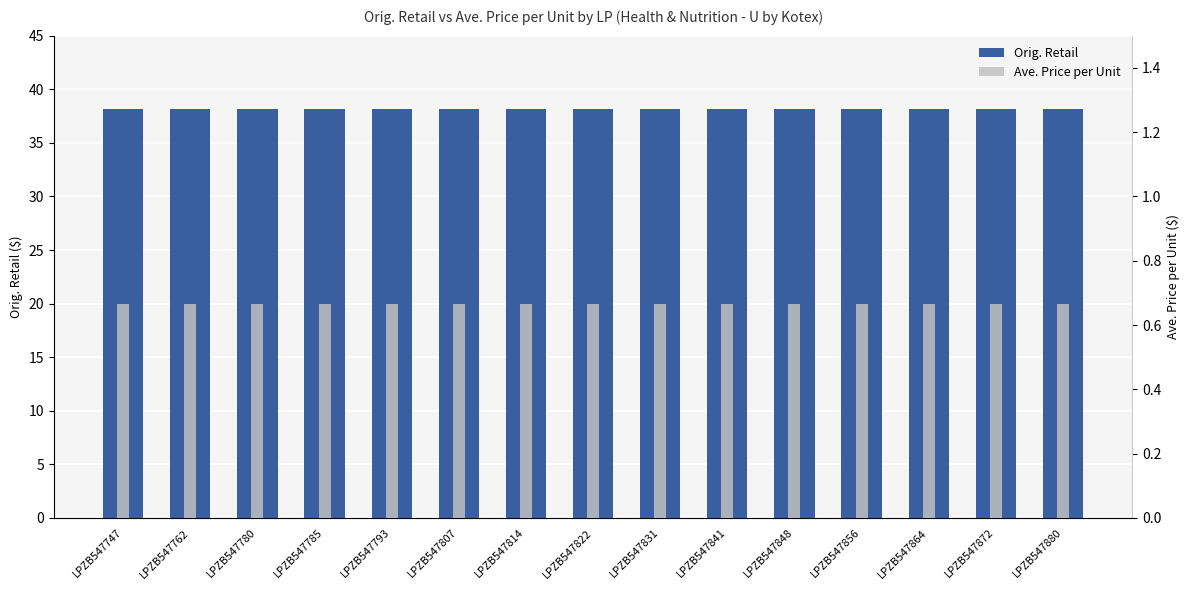

What is the spread (max minus min) of values at LPZB547822?

37.5